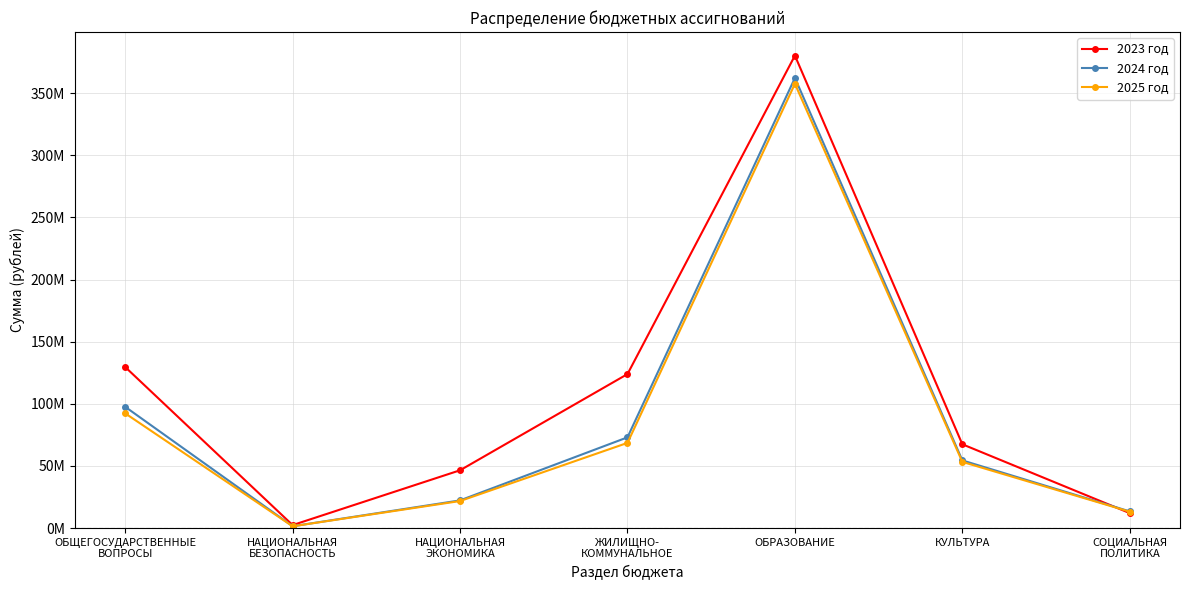

Does the chart have visible grid lines?

Yes